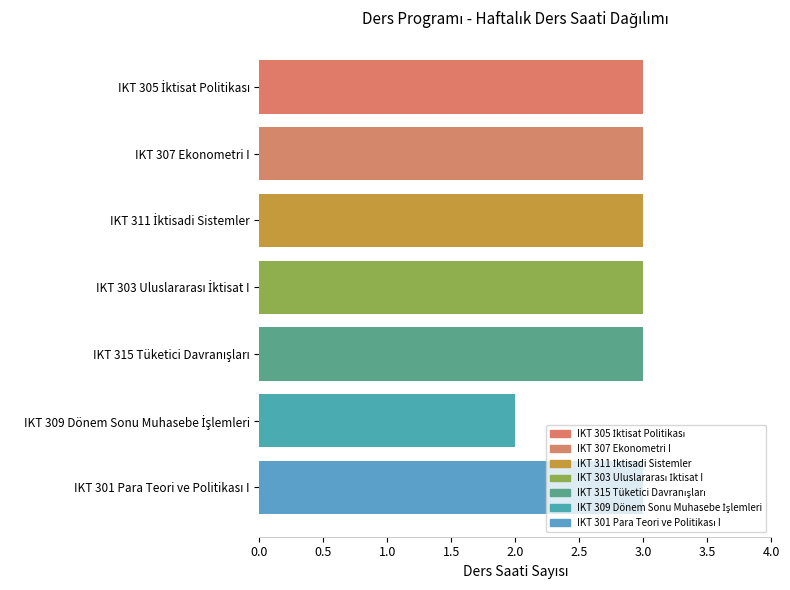

The chart shows a value of 3 at IKT 307 Ekonometri I. True or false?

True